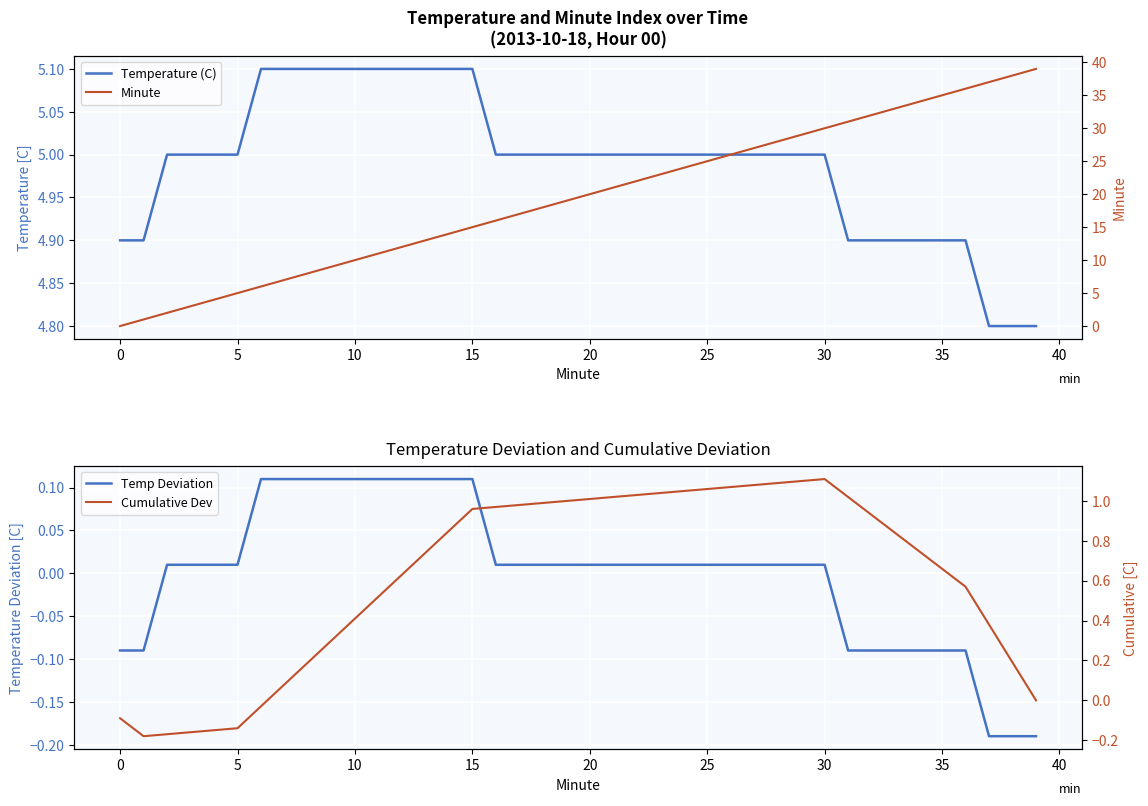

The Temp Deviation series shows 0.1 at 13. True or false?

True